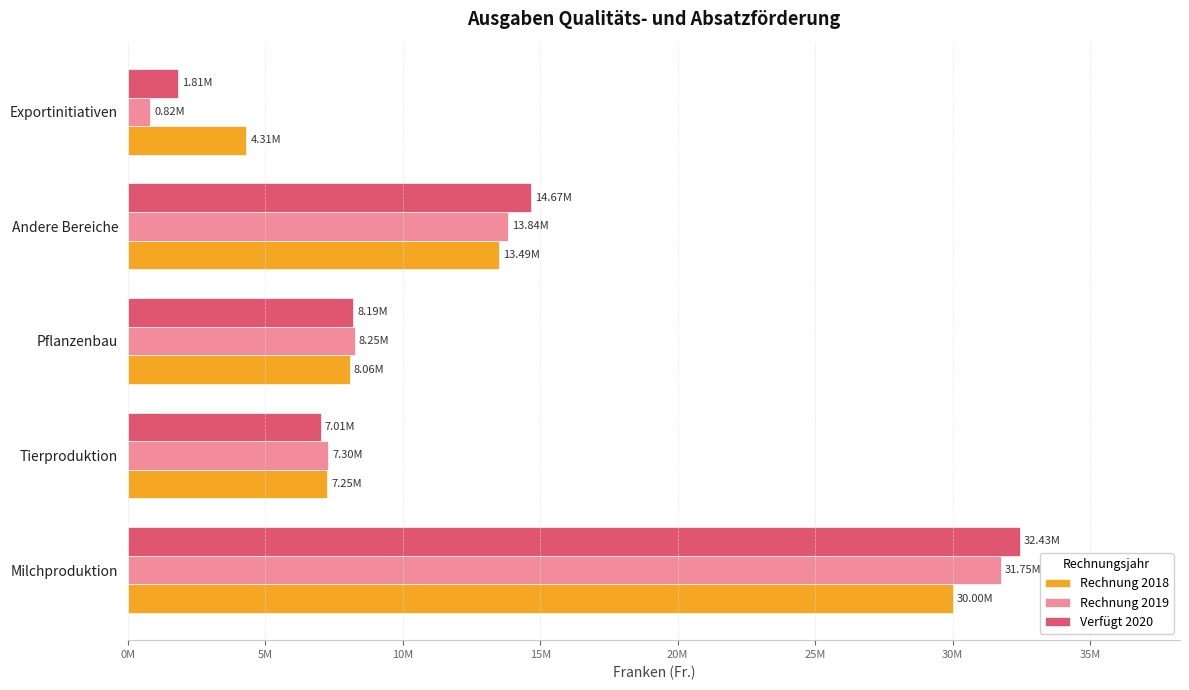

What is the maximum value for Verfügt 2020?

32431634.0